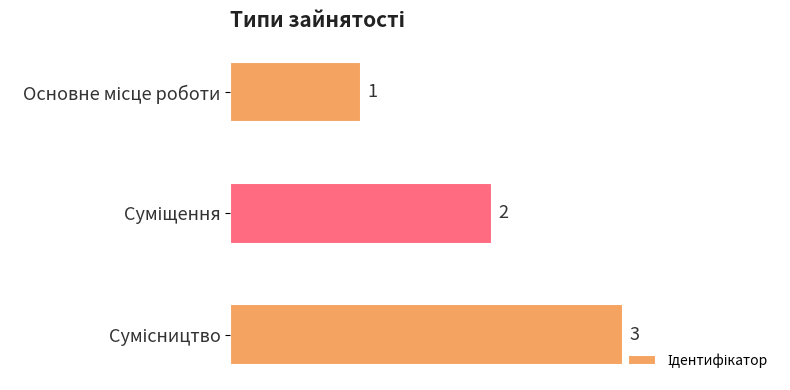

What is the value of the 3rd bar from the top?

3